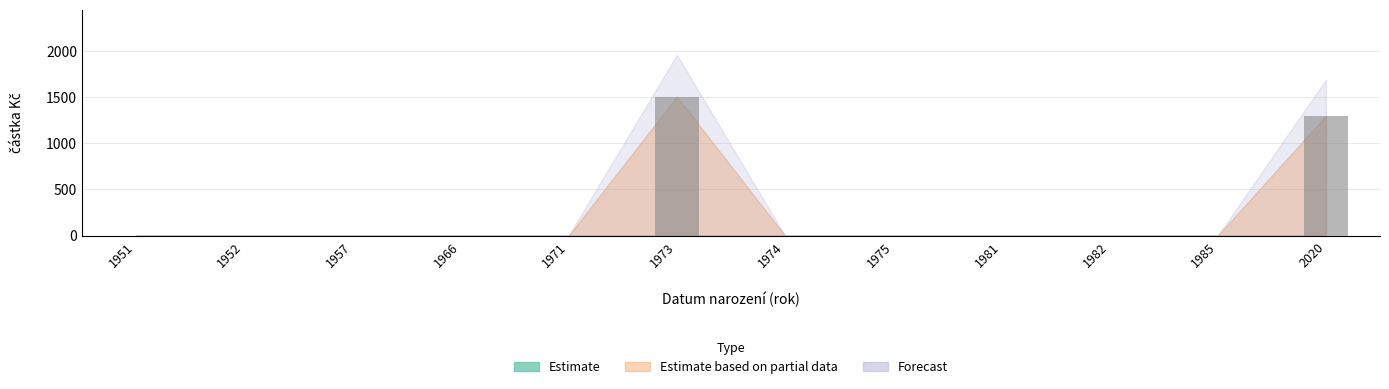

Reading left to right, list all the values displayed in this chart.

1951=0	1952=0	1957=0	1966=0	1971=0	1973=1508	1974=0	1975=0	1981=0	1982=0	1985=0	2020=1300